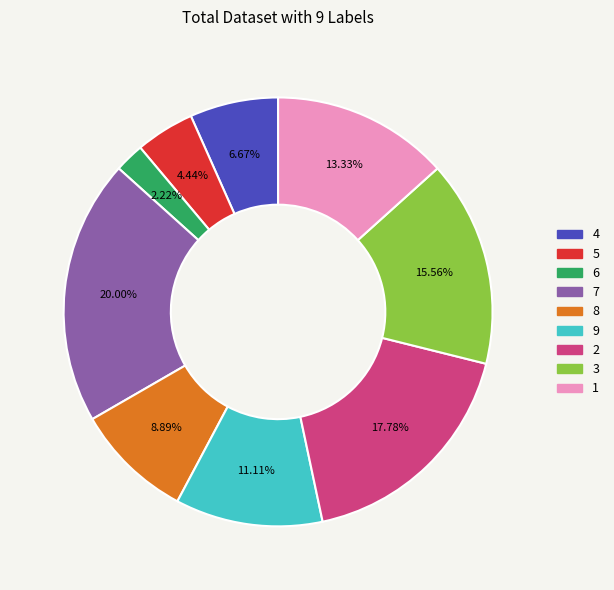

Does 2 represent more than half of the total?

No